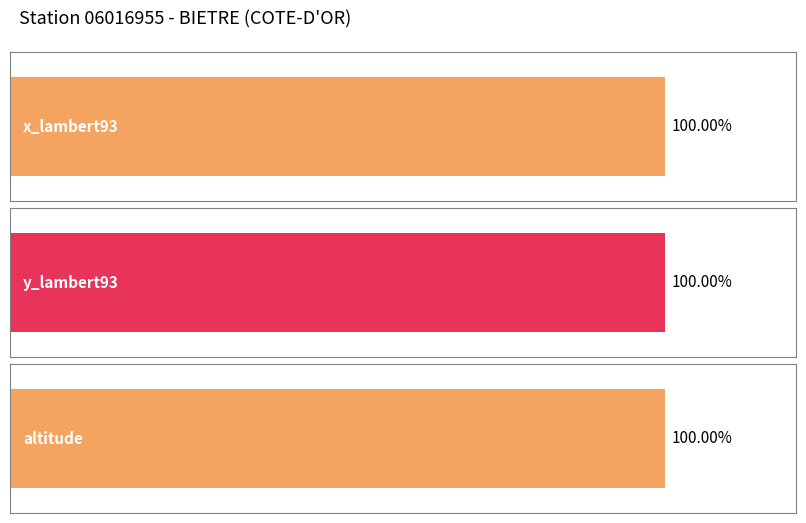

How many bars are there in each group?

3